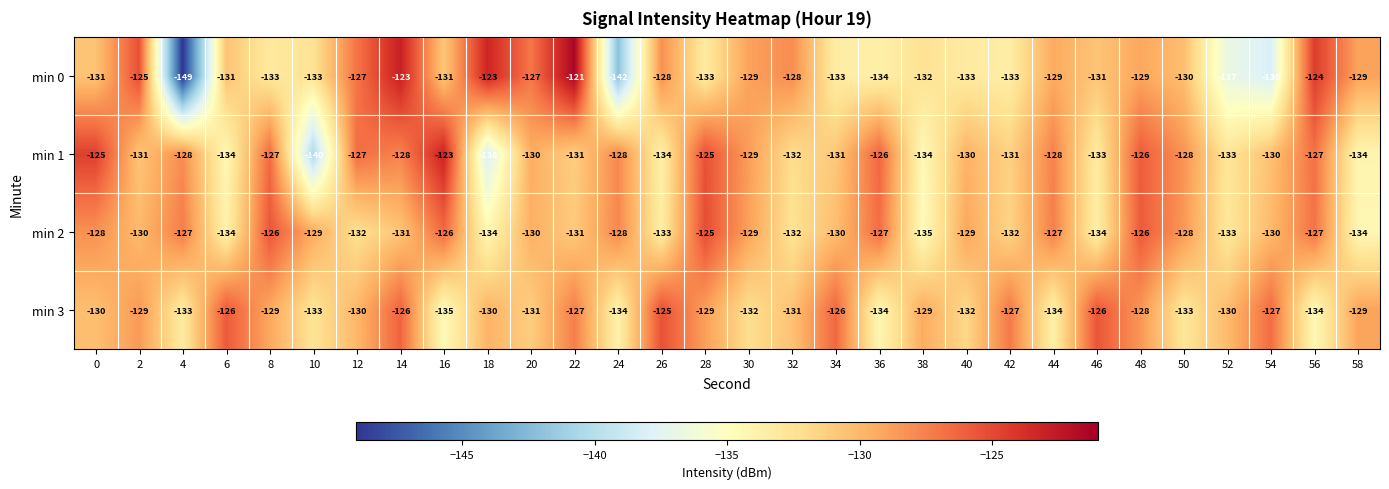

Which series changed the most between 6 and 30?

min 3